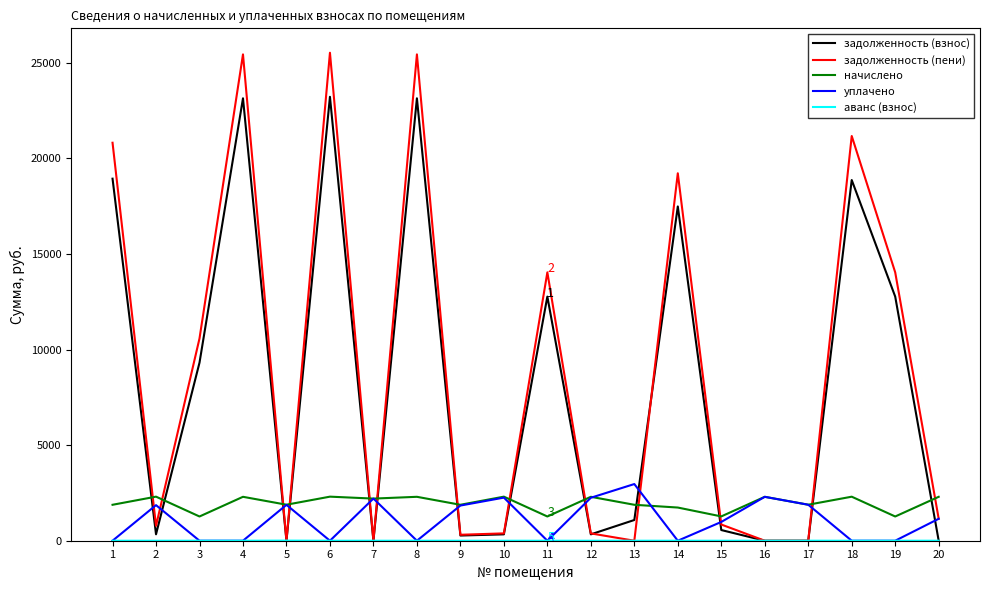

Is this an area chart (filled region under the line)?

No